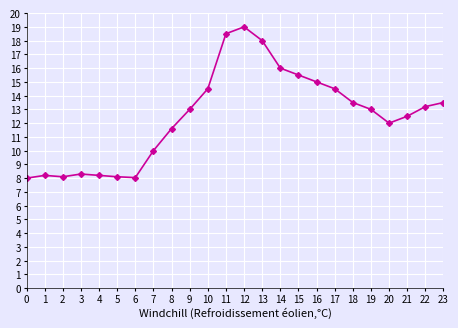

The value at 9 is 13.0. True or false?

True